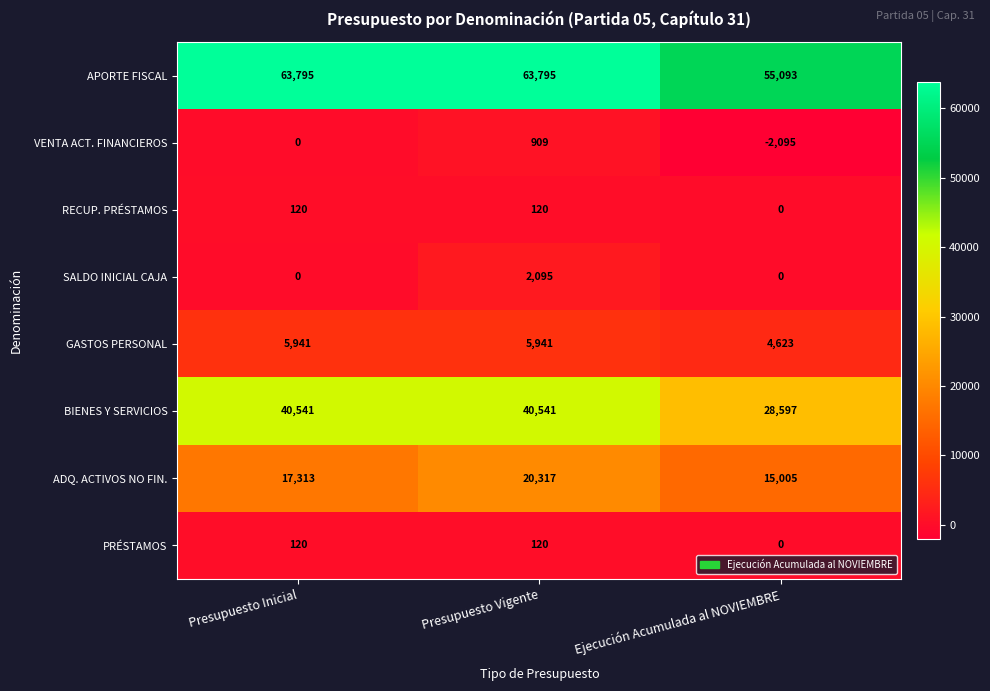

Which series has the largest range (max minus min)?

BIENES Y SERVICIOS